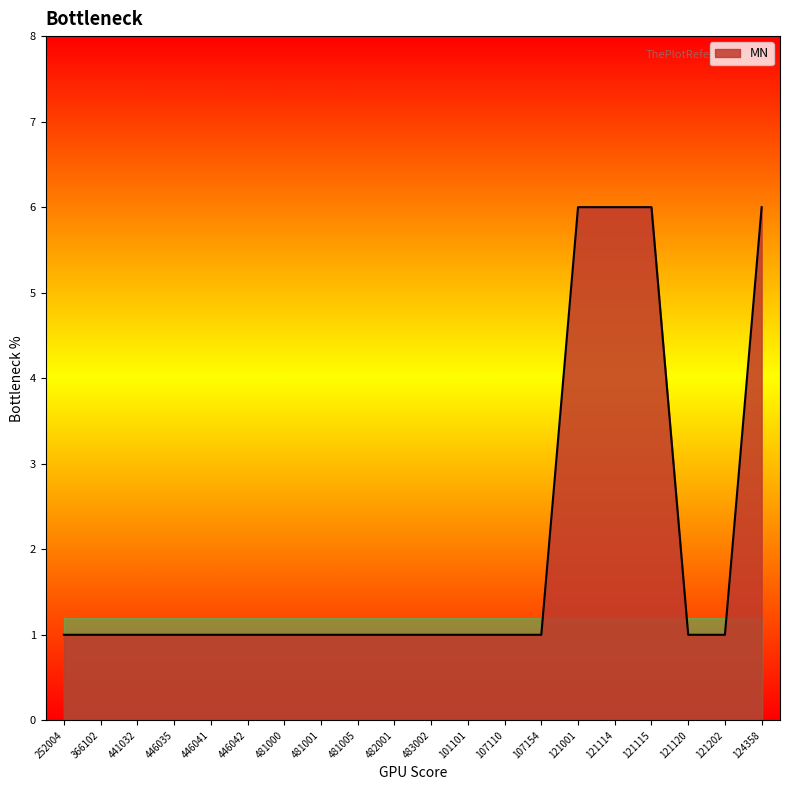

What position from the right is 446035?

17